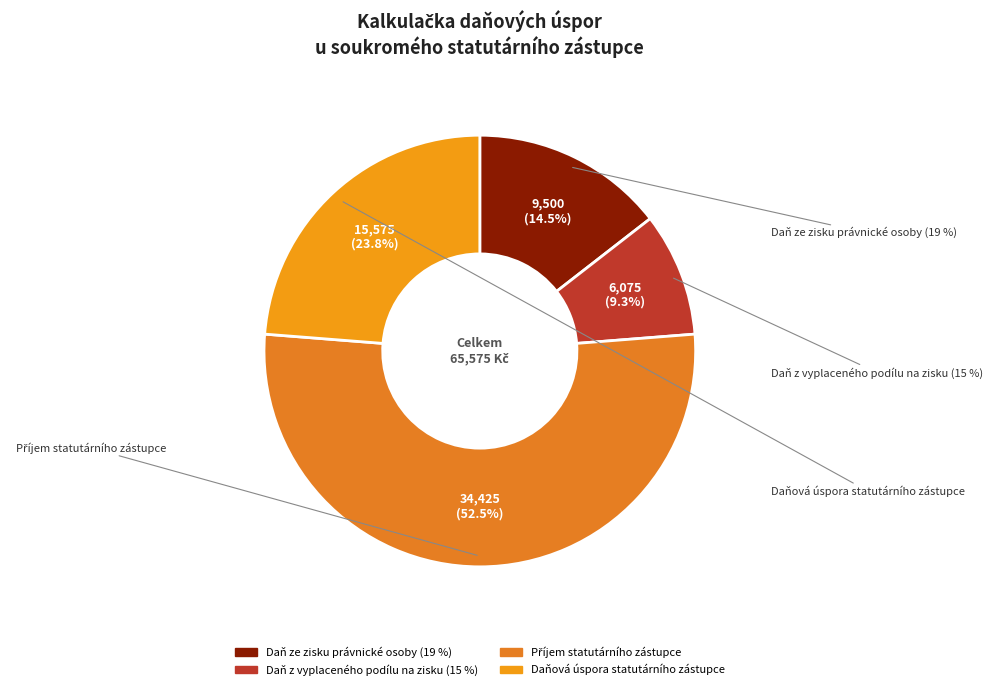

What is the ratio of the value at Daň ze zisku právnické osoby (19 %) to the value at Daňová úspora statutárního zástupce?

0.6